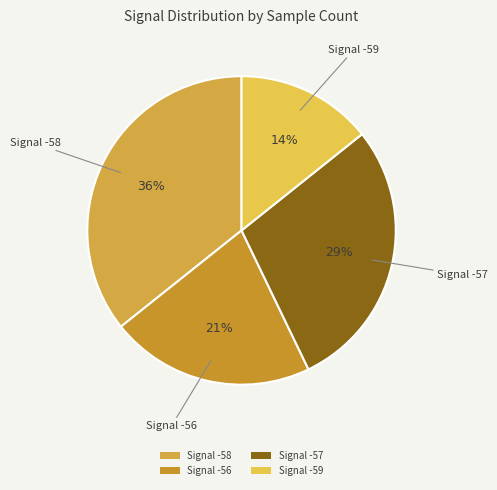

Is the sum of Signal -56 and Signal -59 greater than half?

No